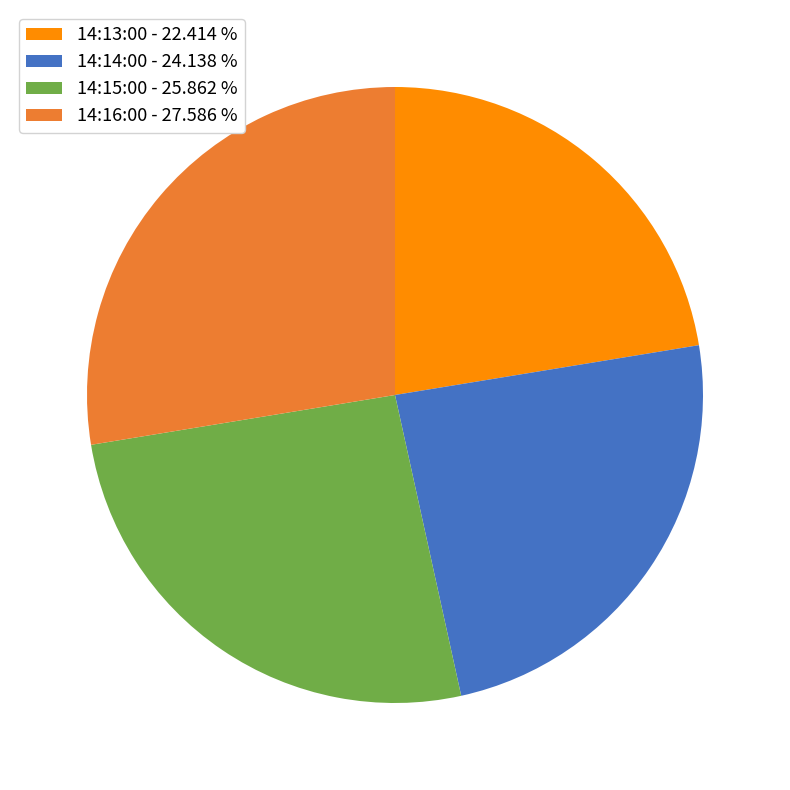

Count the number of slices in the pie.

4